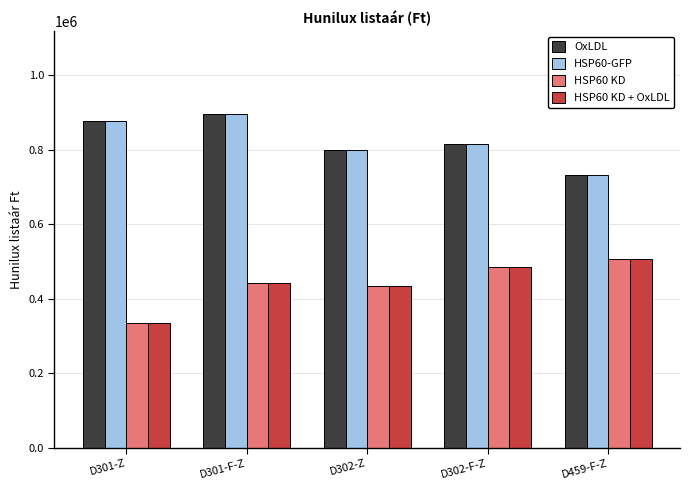

What is the value of the HSP60 KD + OxLDL bar at the 4th from the left?

485800